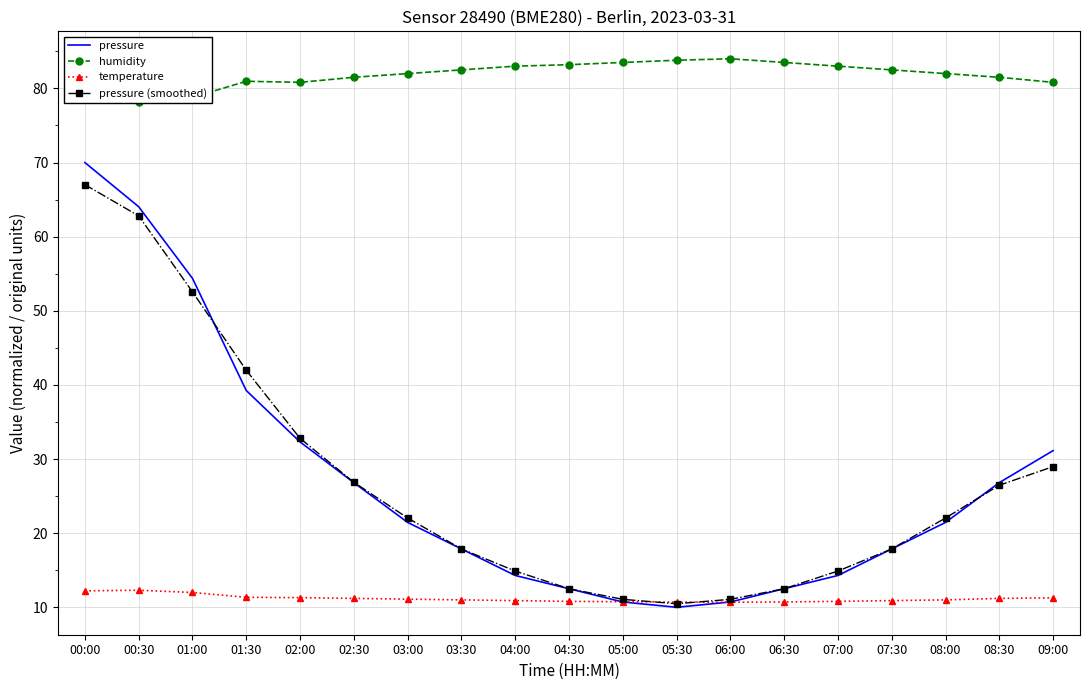

True or false: humidity and pressure cross at least once.

False